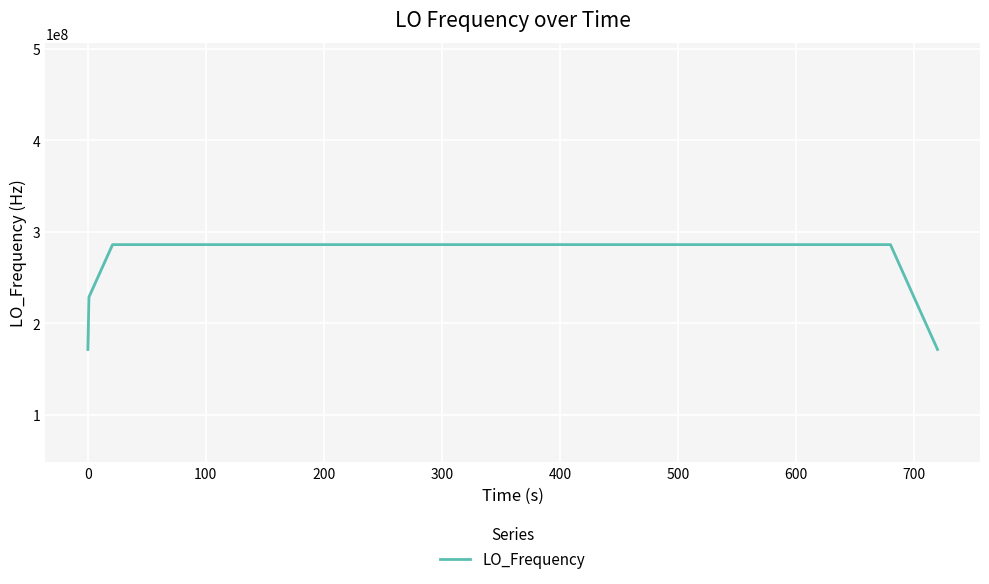

What is the average value?

277465590.5